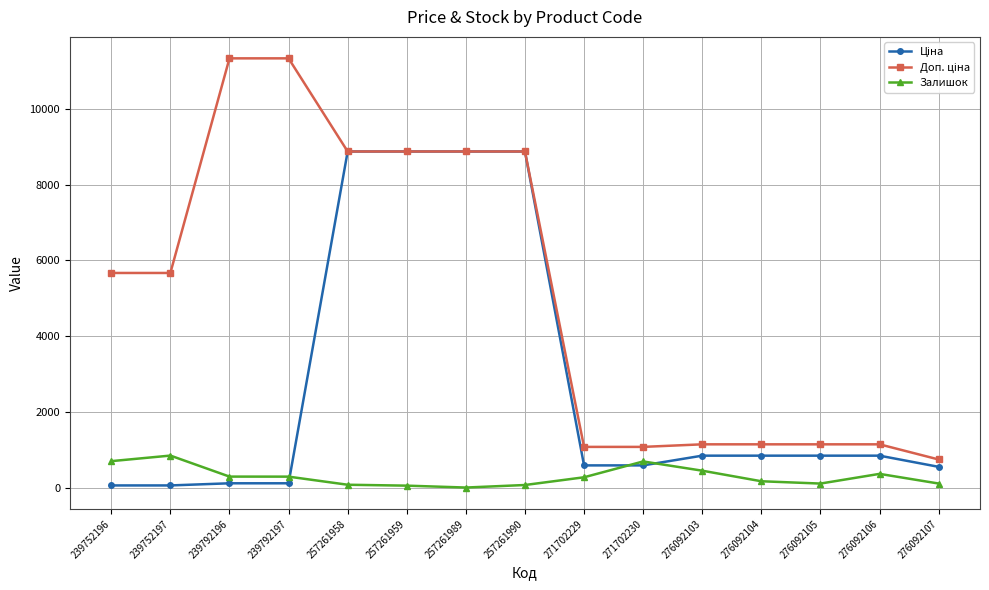

How many lines are shown in the chart?

3